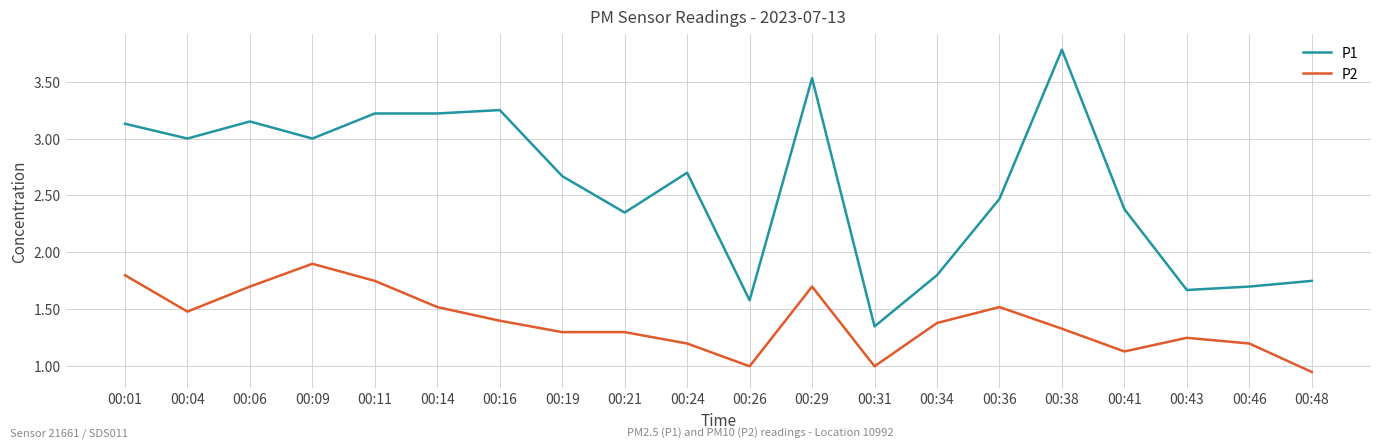

Which series has the largest total across all categories?

P1